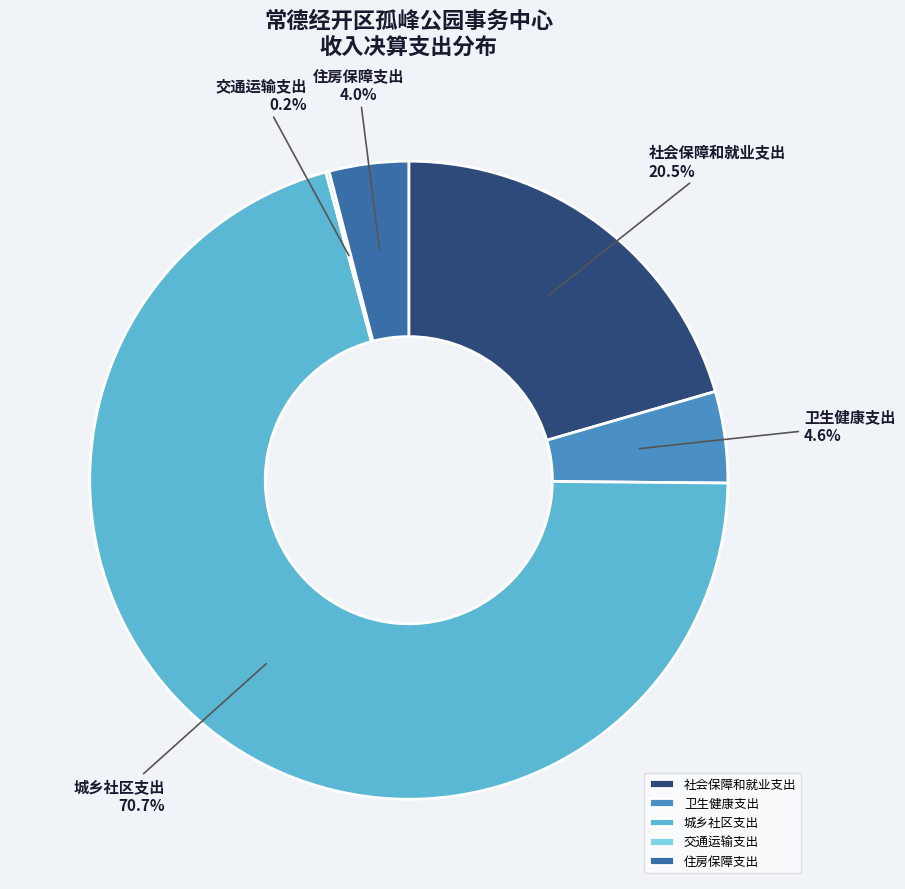

Which has a higher value, 社会保障和就业支出 or 城乡社区支出?

城乡社区支出